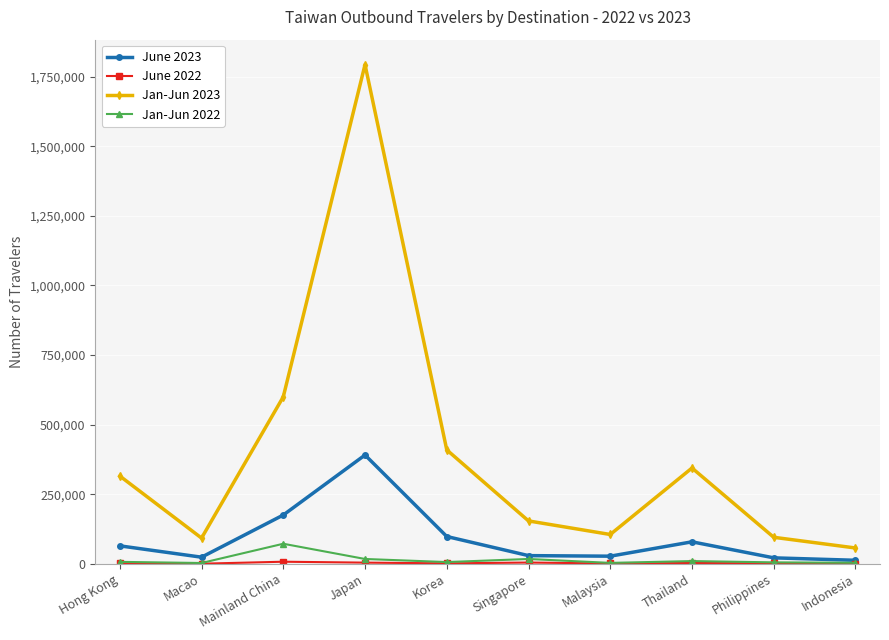

Is the value of June 2023 at Indonesia greater than the value of Jan-Jun 2023 at Macao?

No